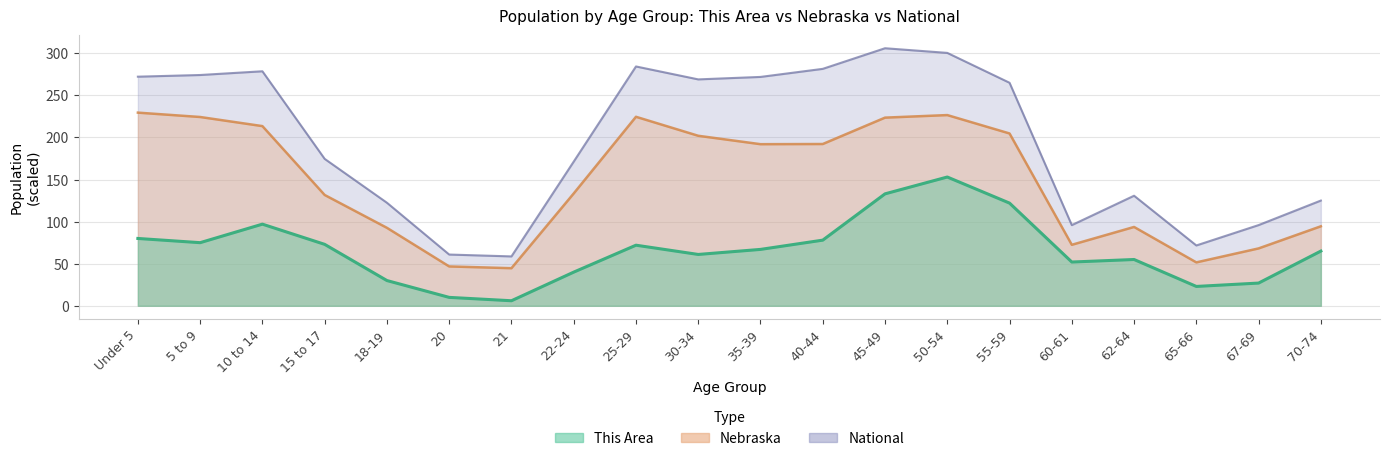

The value of Nebraska at 62-64 is 93.7. True or false?

True